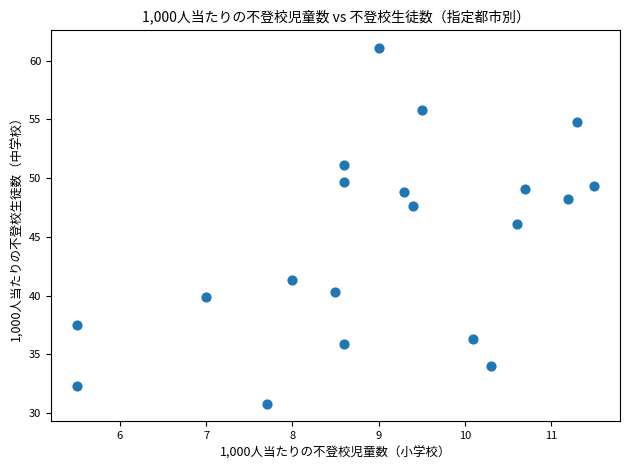

What is the range of Y values (max minus min)?

30.3